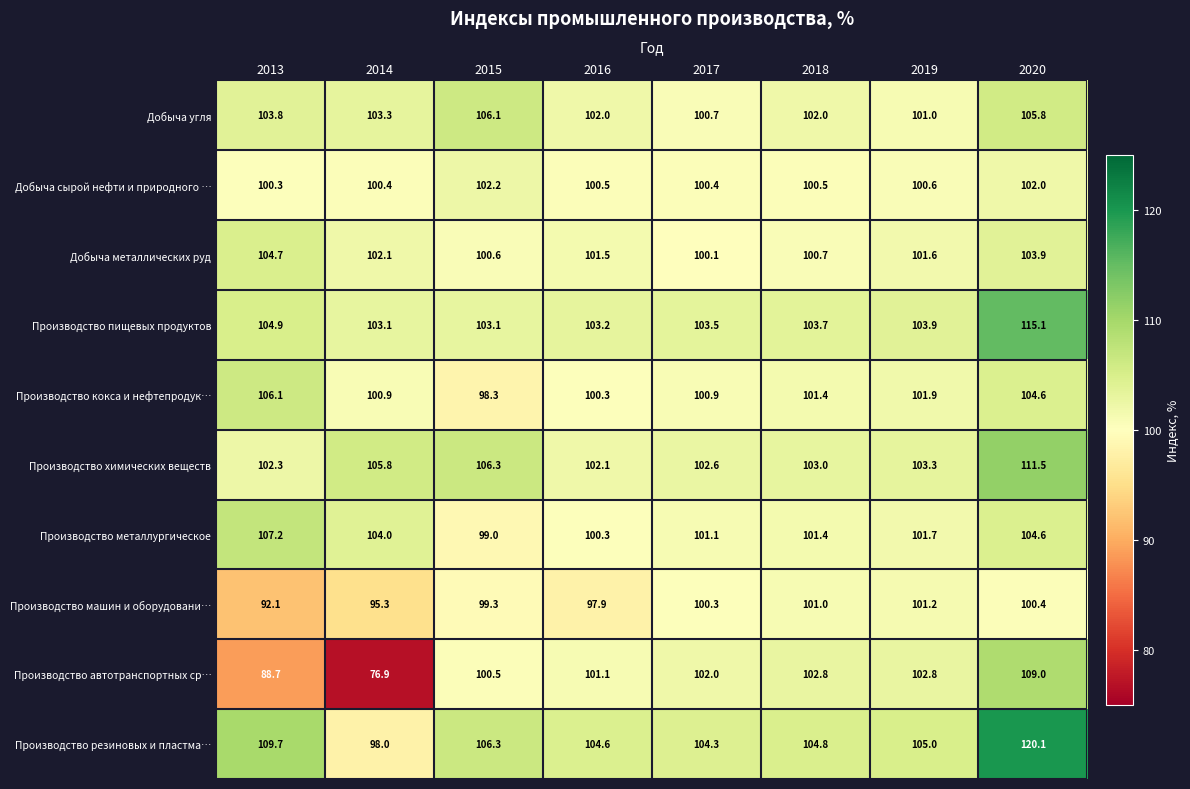

Where is Производство пищевых продуктов nearest to the value 109?

2013